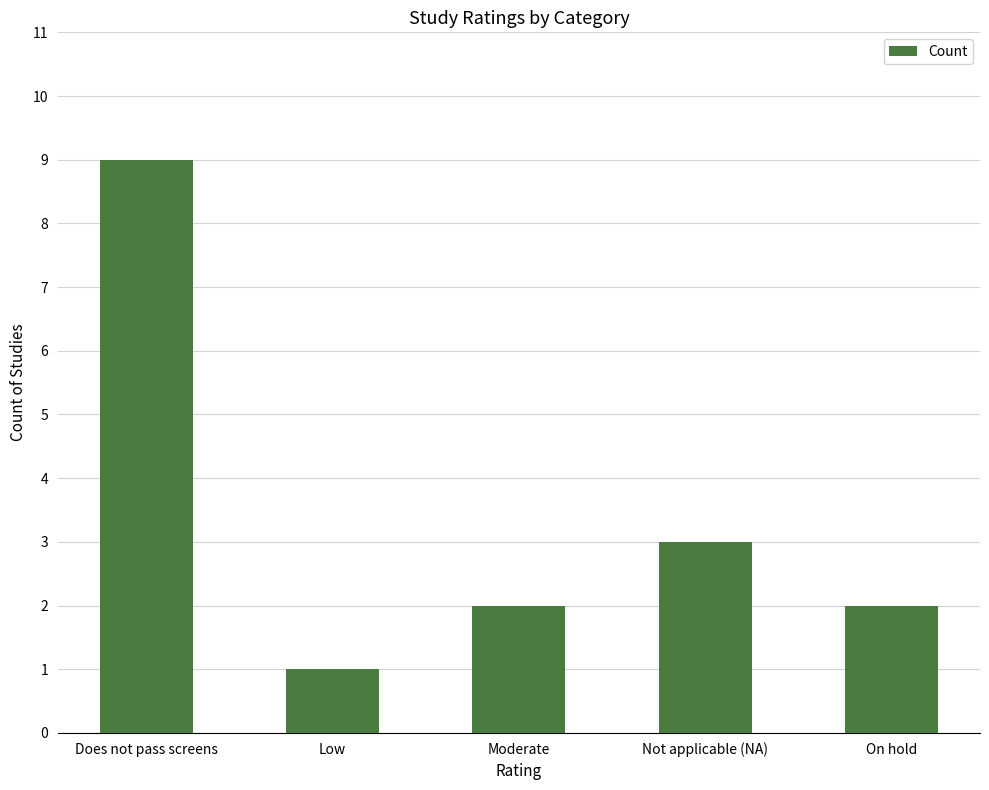

What is the difference between the maximum and minimum values?

8